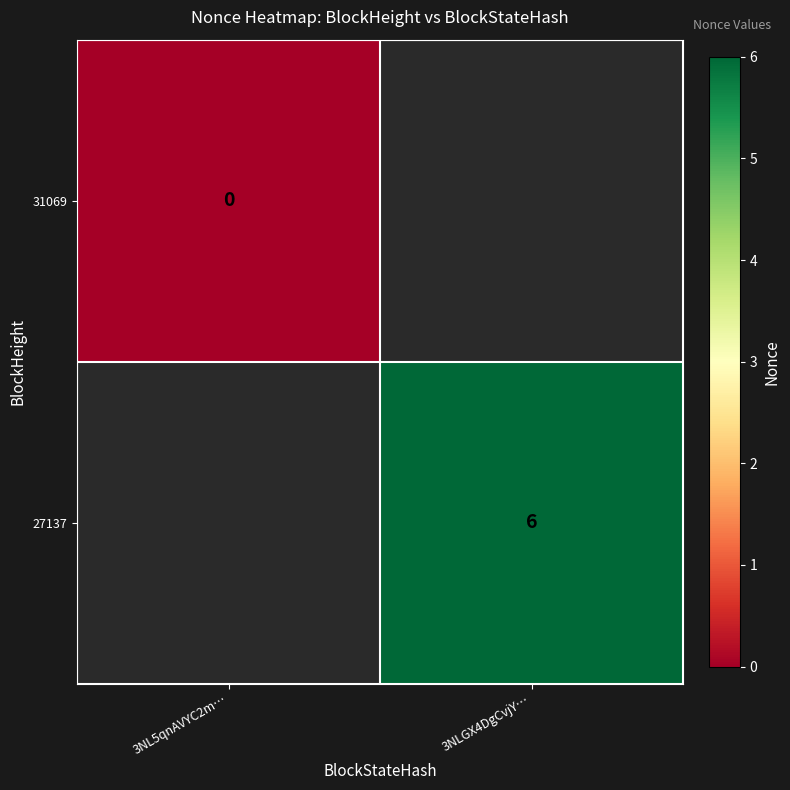

Count the number of data series in this chart.

2